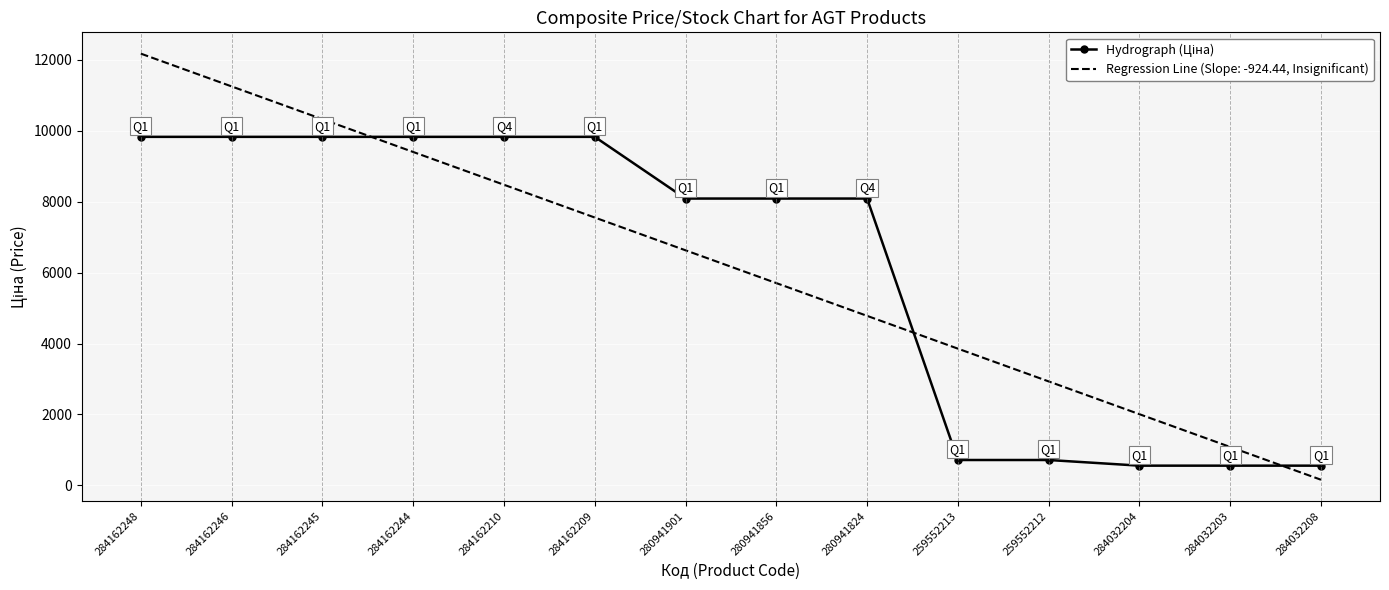

Is it true that Regression Line (Slope: -924.44, Insignificant) equals 19358.2 at 284162248?

False